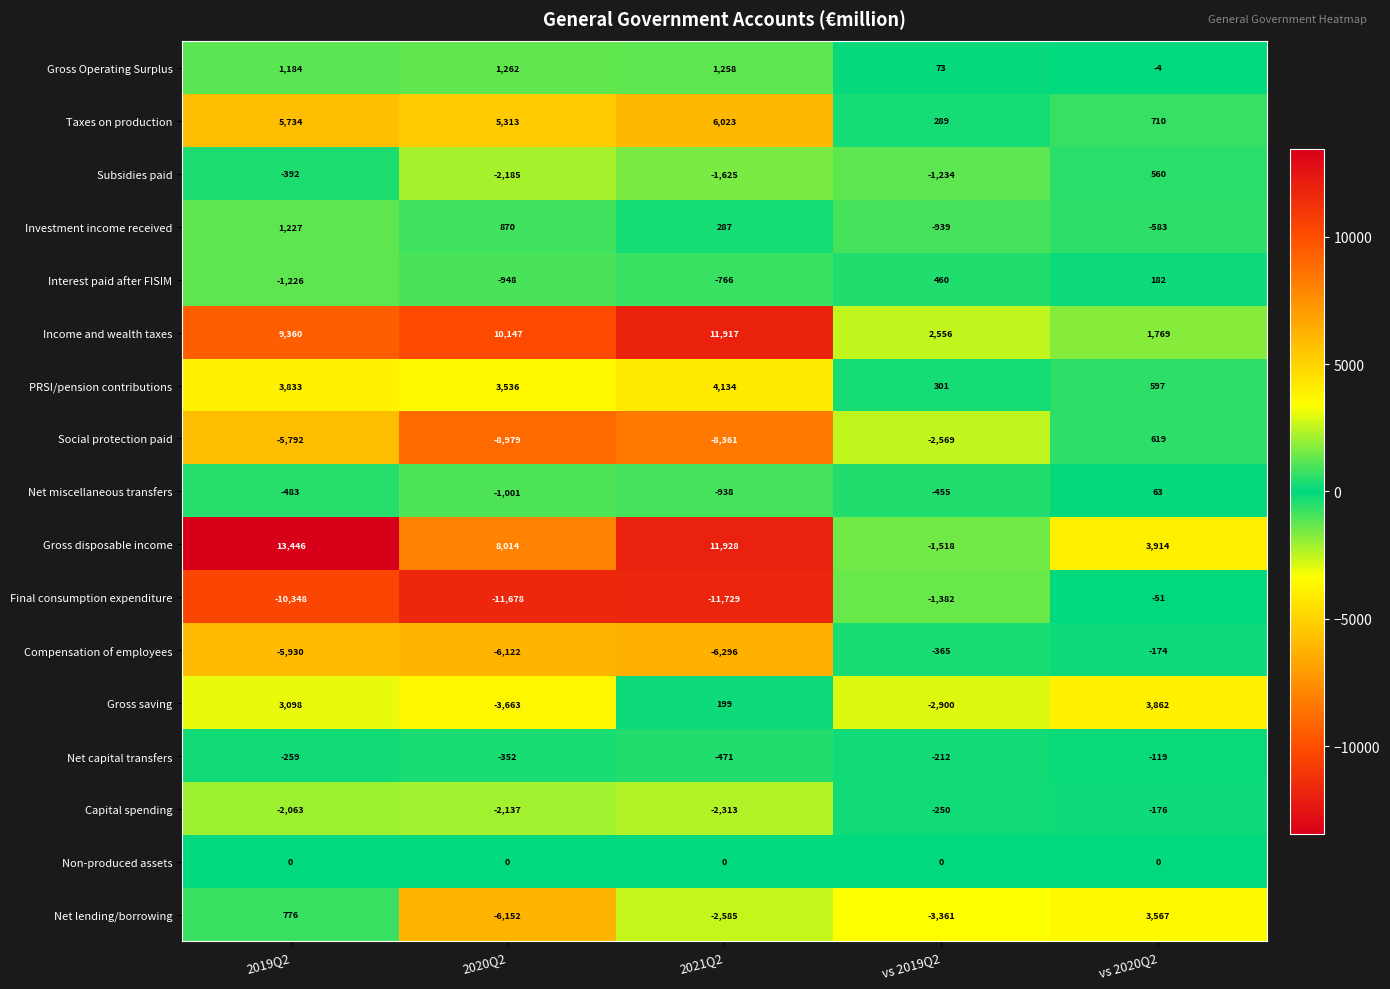

How many data points in Capital spending are above -2063?

2